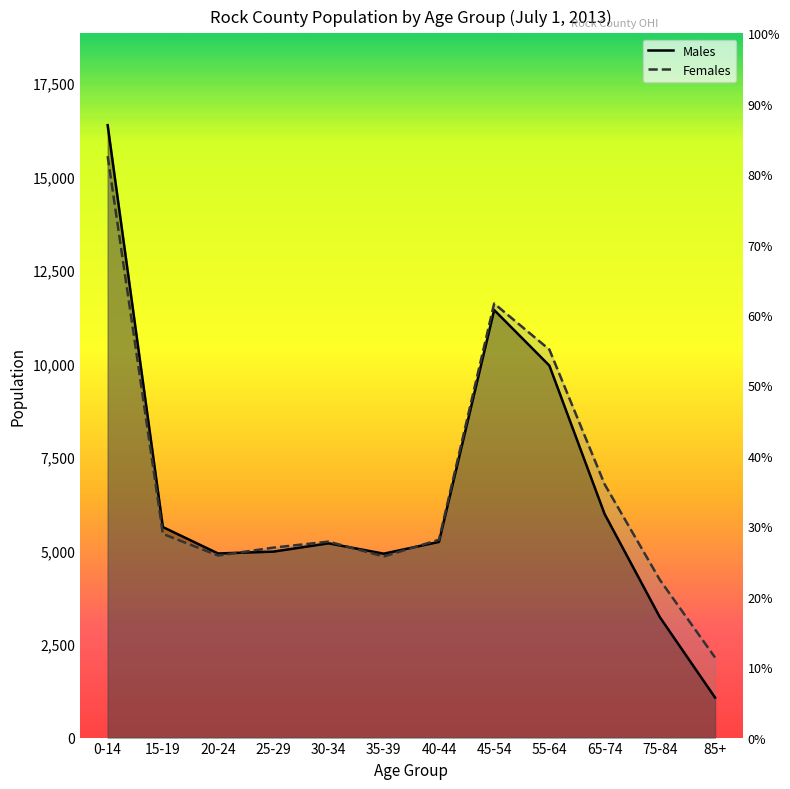

What is the label of the 10th point from the left?

65-74